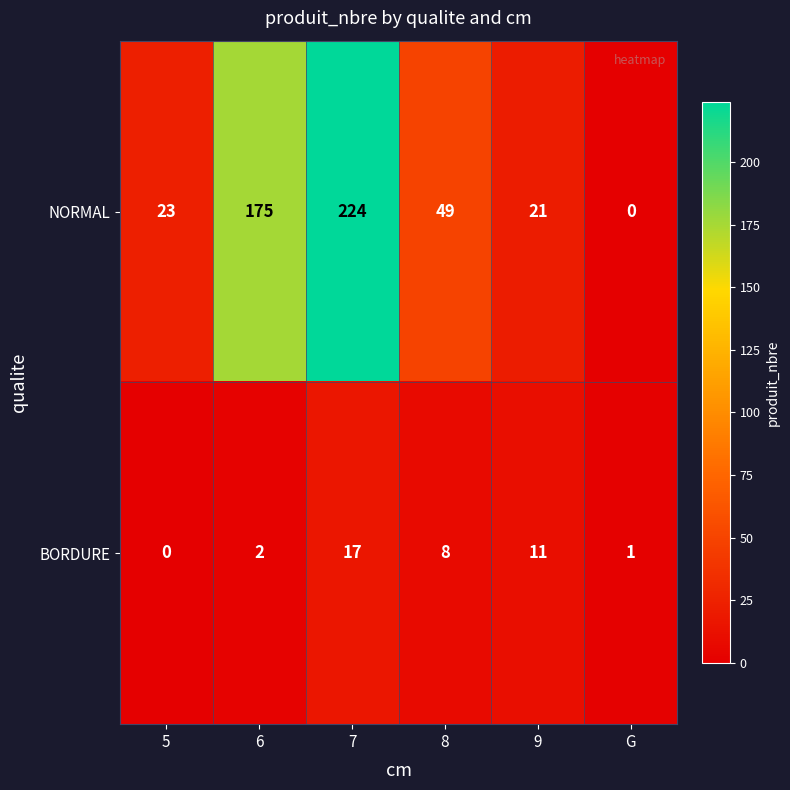

The BORDURE series shows 2 at 6. True or false?

True